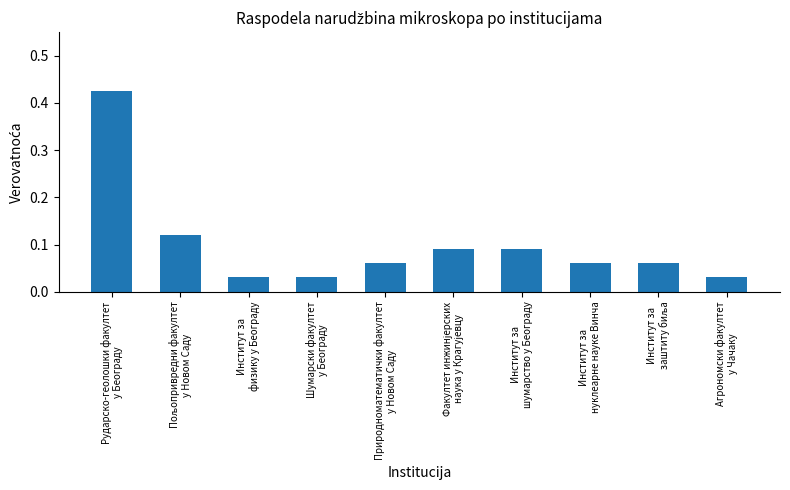

What is the sum of all values?

1.0